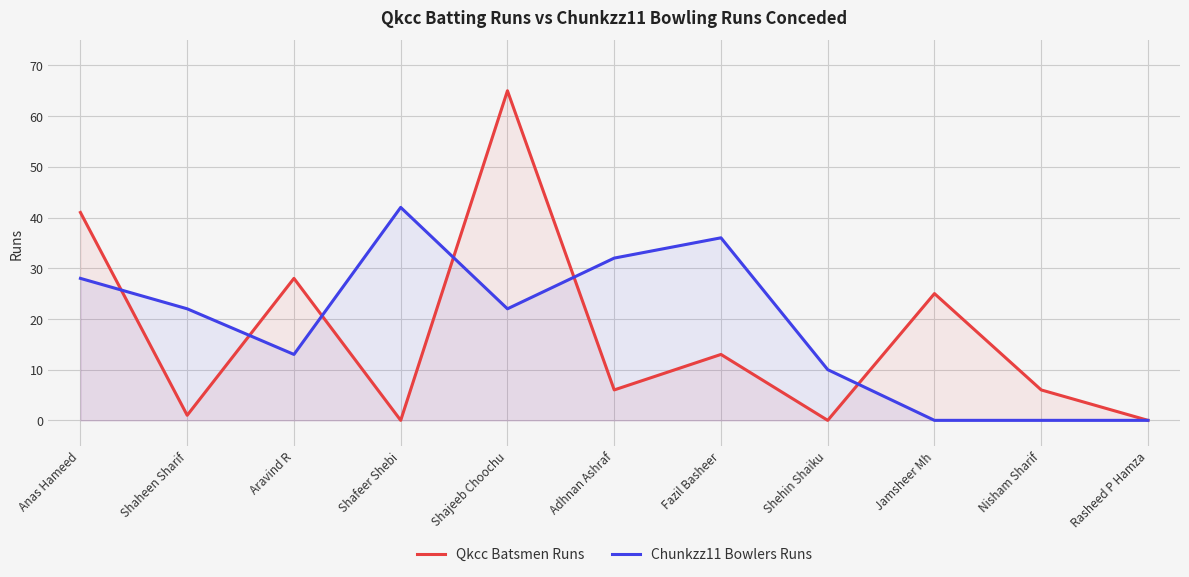

What is the label of the 6th point from the left?

Adhnan Ashraf